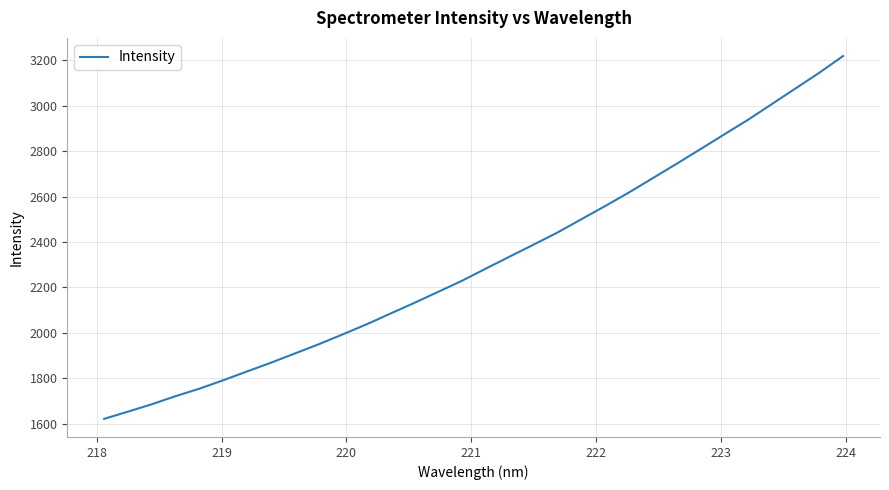

True or false: the data has more than 1 interior local peaks.

False